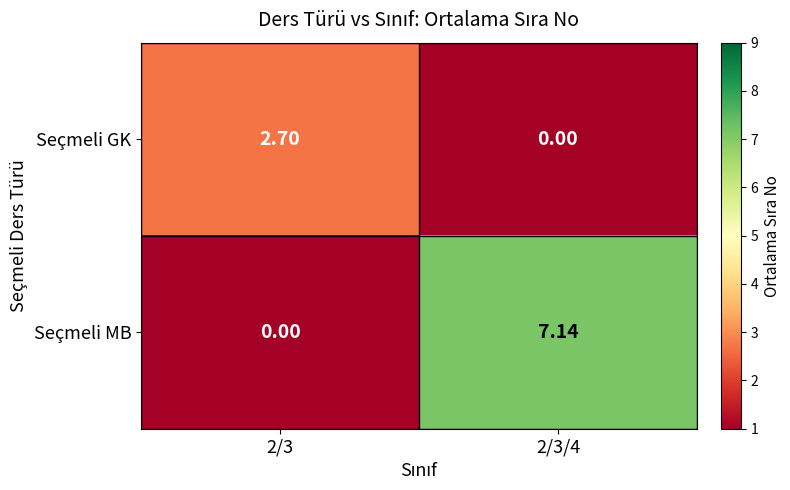

Rank the series at 2/3/4 from lowest to highest value.

Seçmeli GK, Seçmeli MB